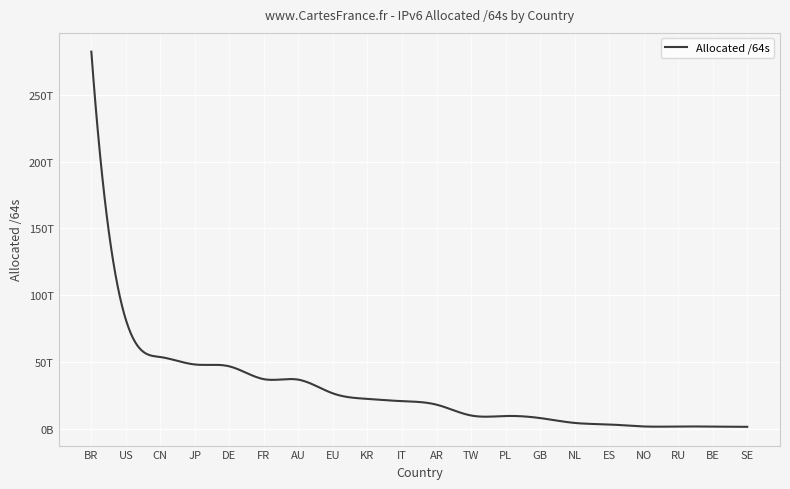

Is this an area chart (filled region under the line)?

No